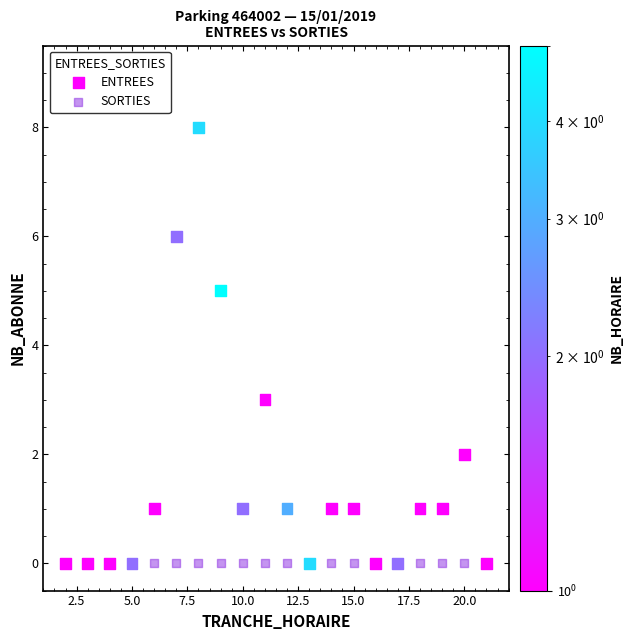

What are all the series names shown in the legend?

ENTREES, SORTIES